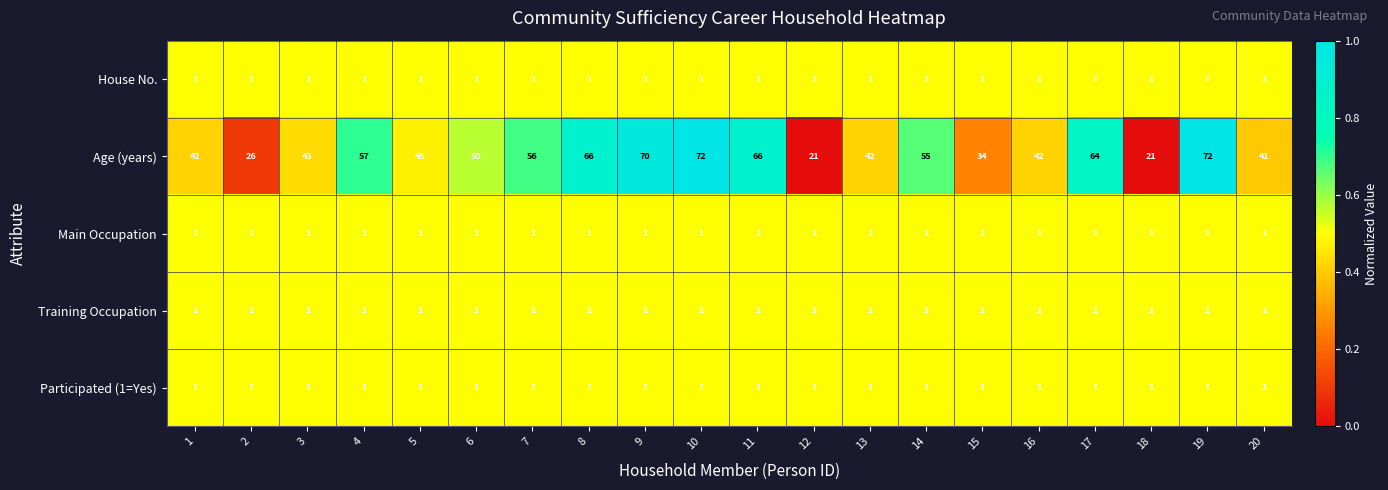

Which series changed the most between 2 and 16?

Age (years)